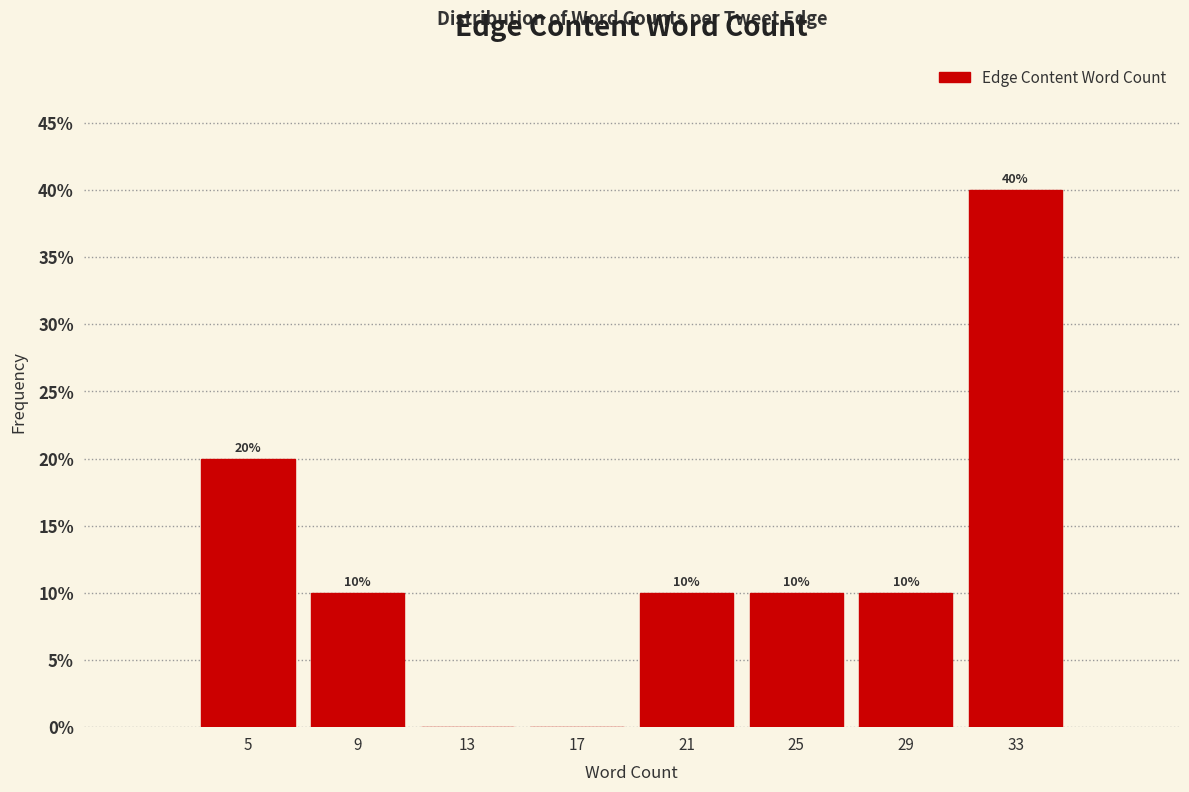

Reading left to right, transcribe all the data shown in this chart.

5=20	9=10	13=0	17=0	21=10	25=10	29=10	33=40